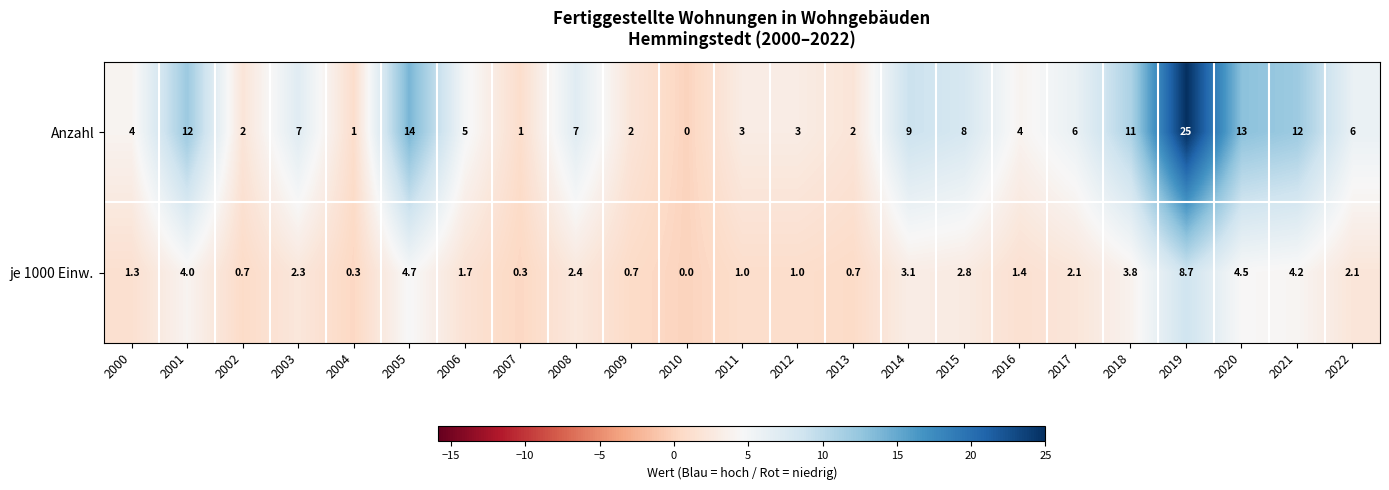

What is the spread (max minus min) of values at 2018?

7.2